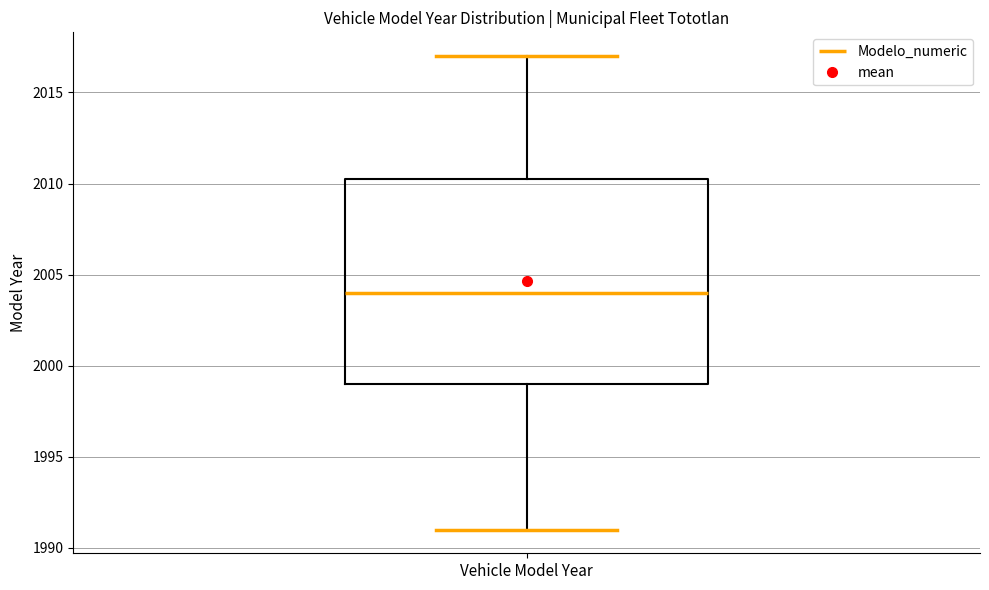

Where is the lower edge of the box for Vehicle Model Year on the y-axis? The values are not printed on the chart, so give them approximately, as read against the axis.

1999.0